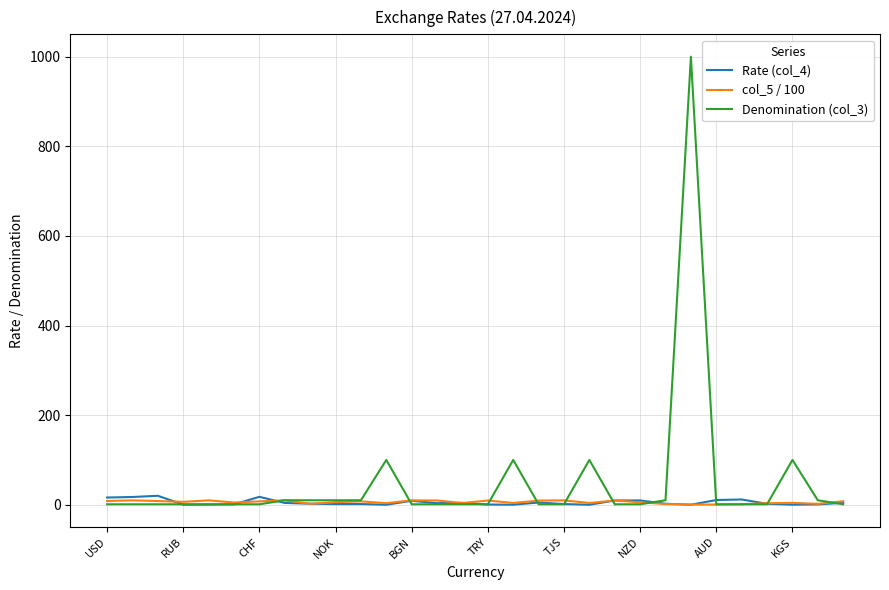

What is the maximum value shown in the chart?

1000.0